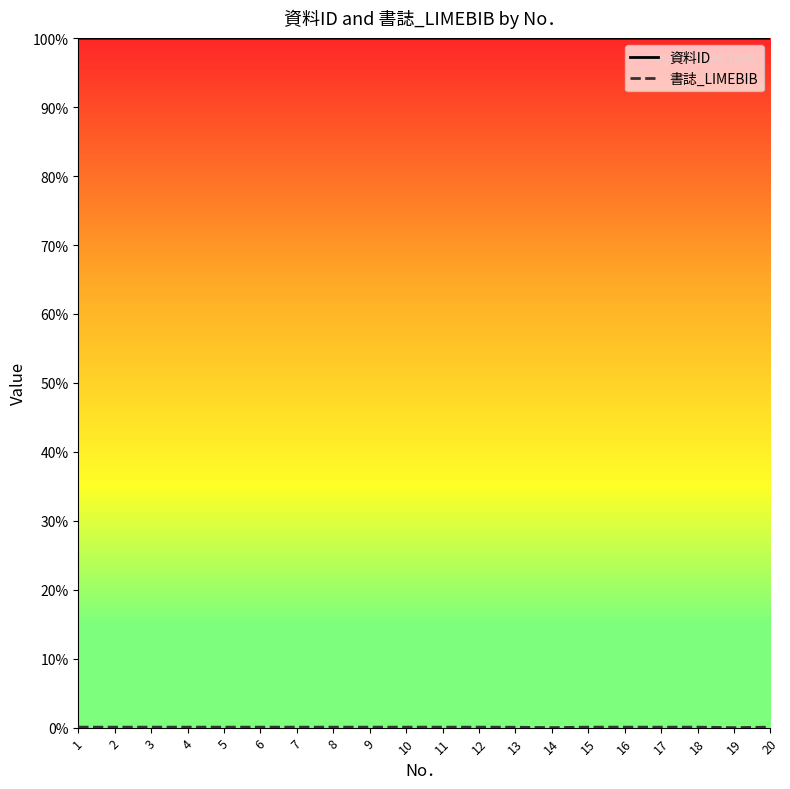

How many lines are shown in the chart?

2